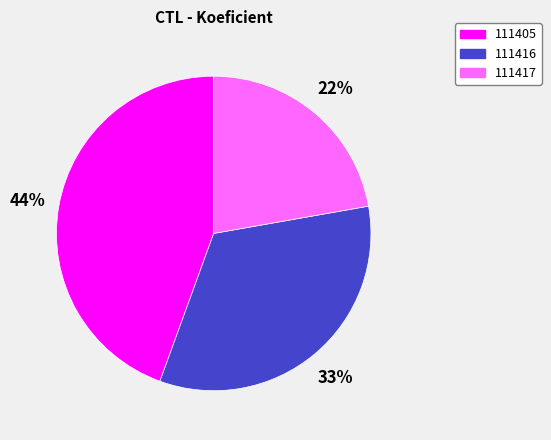

Which has a higher value, 111405 or 111417?

111405